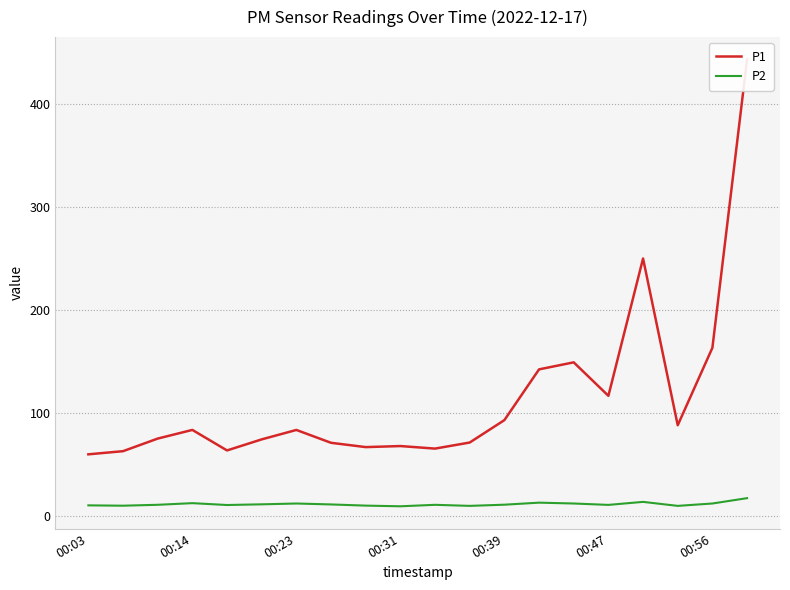

Between 11 and 00:31, which is larger?

00:31